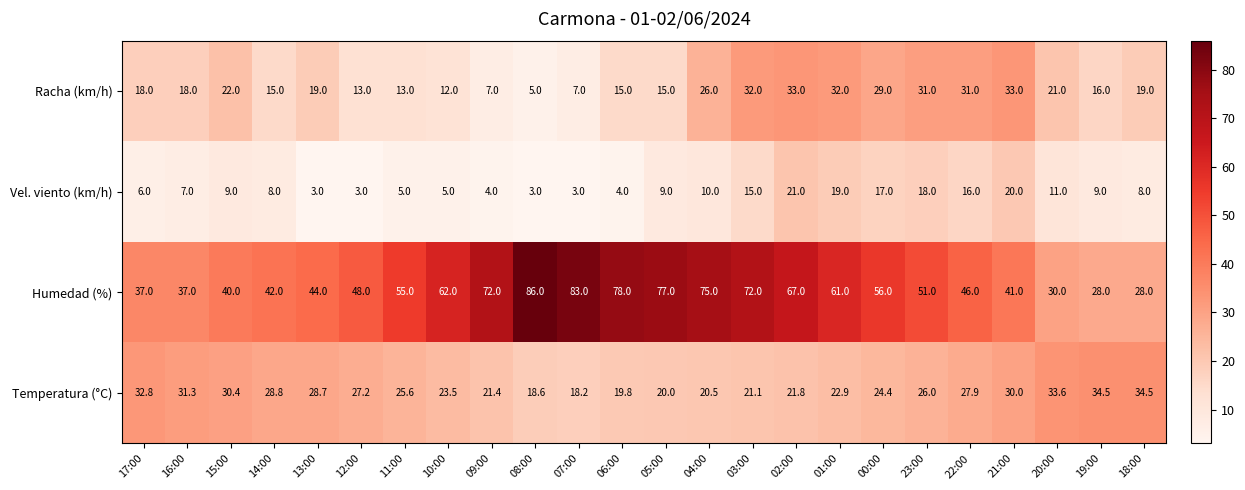

What is the difference between the Temperatura (°C) values at 06:00 and 13:00?

8.9